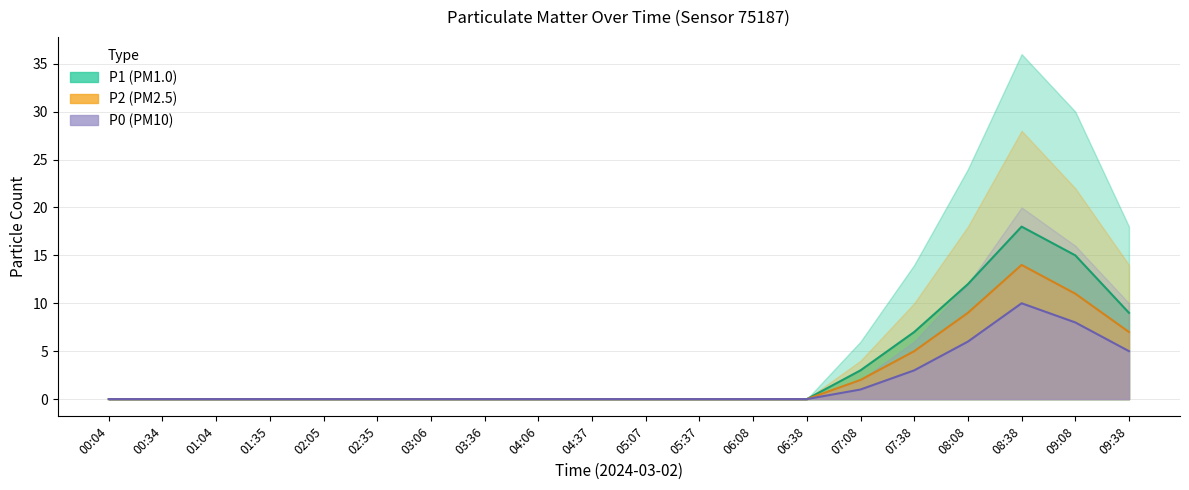

What is the difference between the second highest and second lowest values in the P1 series?

15